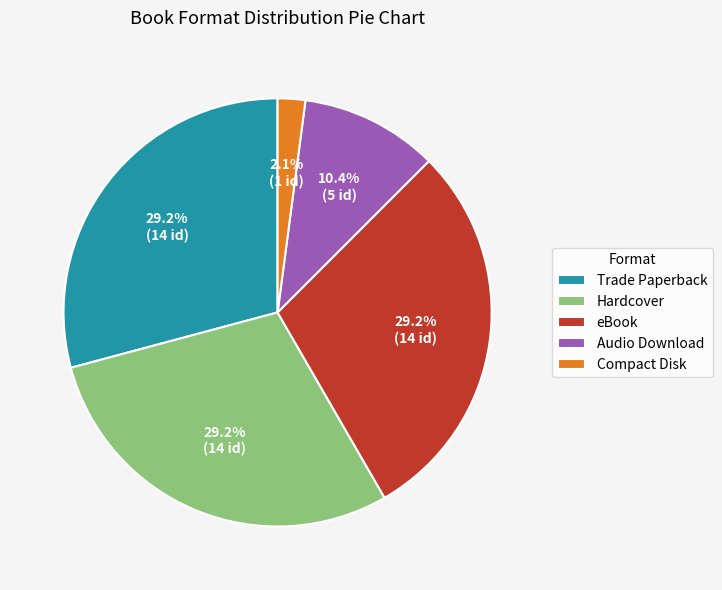

What is the smallest slice in the pie chart?

Compact Disk